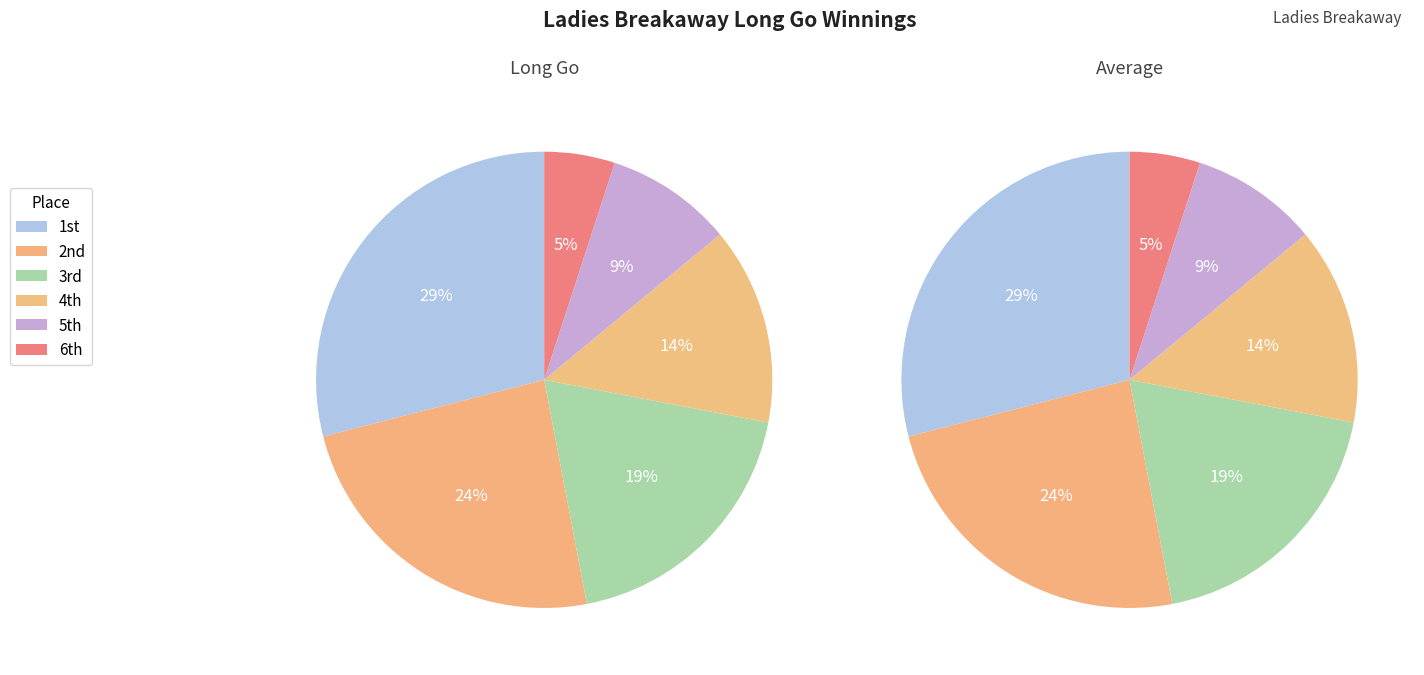

Which category has the smallest portion of the pie?

6th